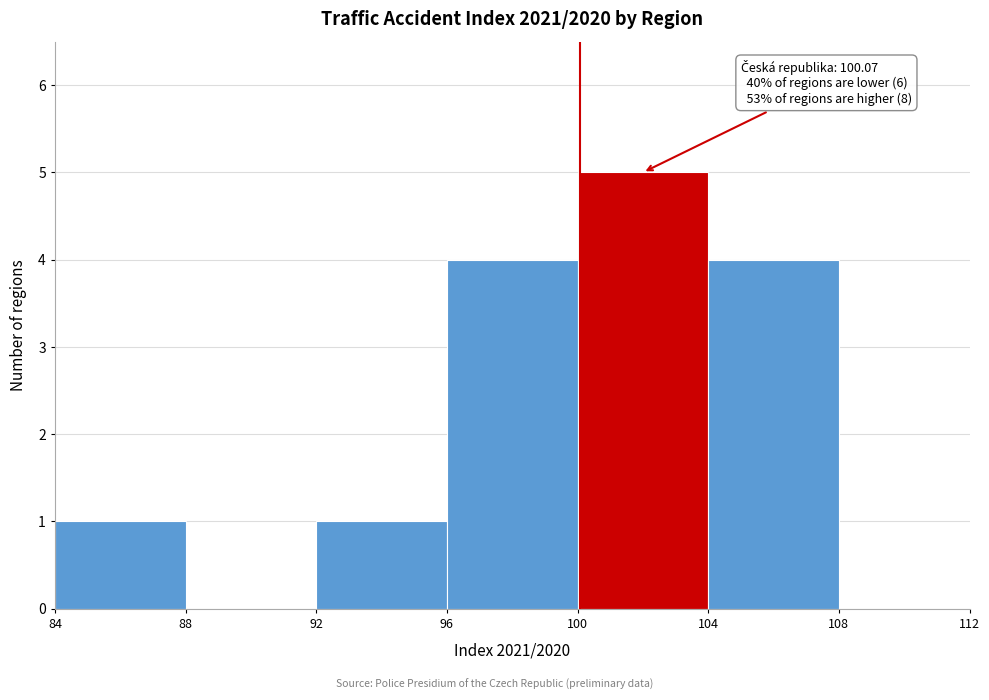

Which range on the x-axis has the tallest bar?

100 to 104